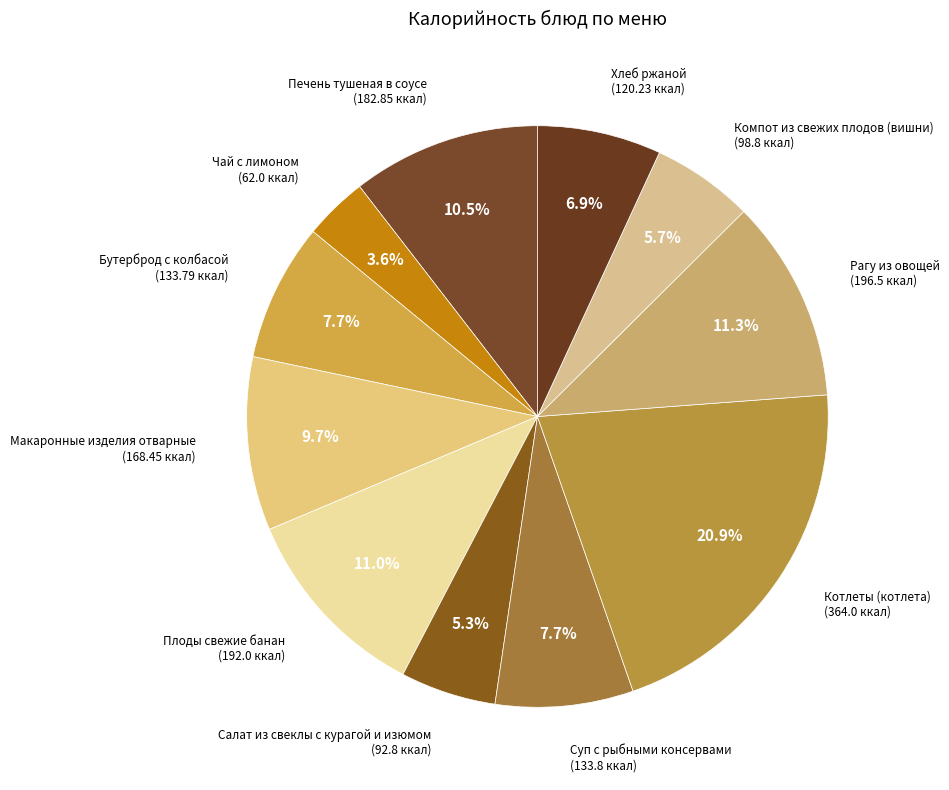

To the nearest percent, what is the difference between the Хлеб ржаной and Бутерброд с колбасой slice percentages?

1%